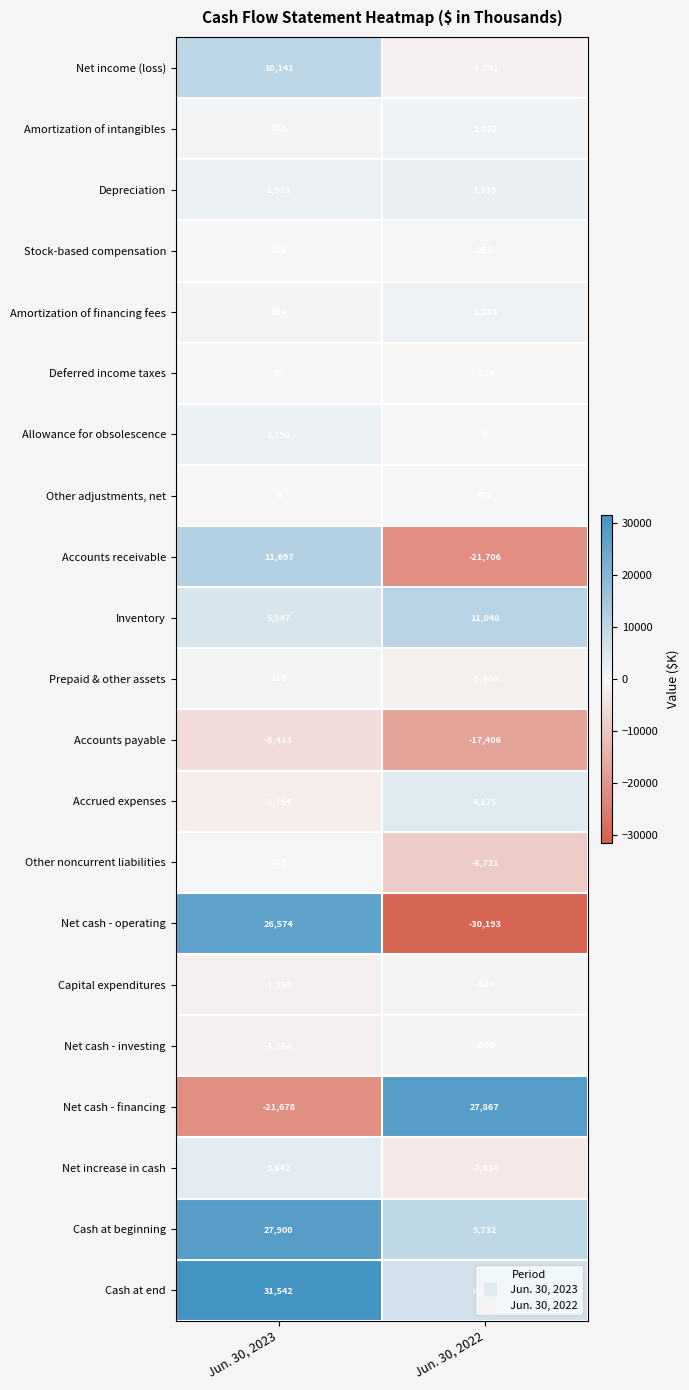

What is the average value of the Cash at beginning series?

18816